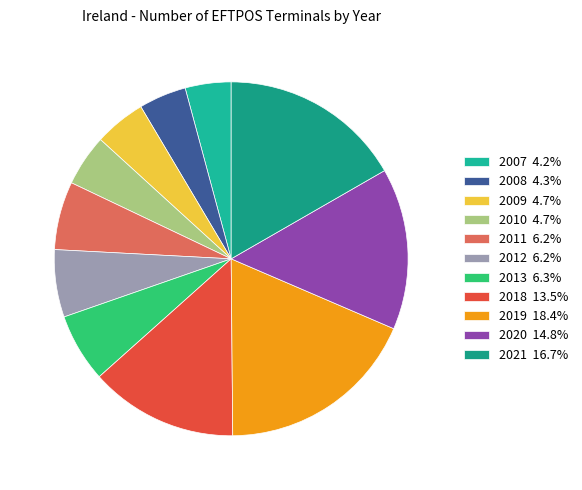

What percentage do 2020 and 2018 together represent?

28.3%